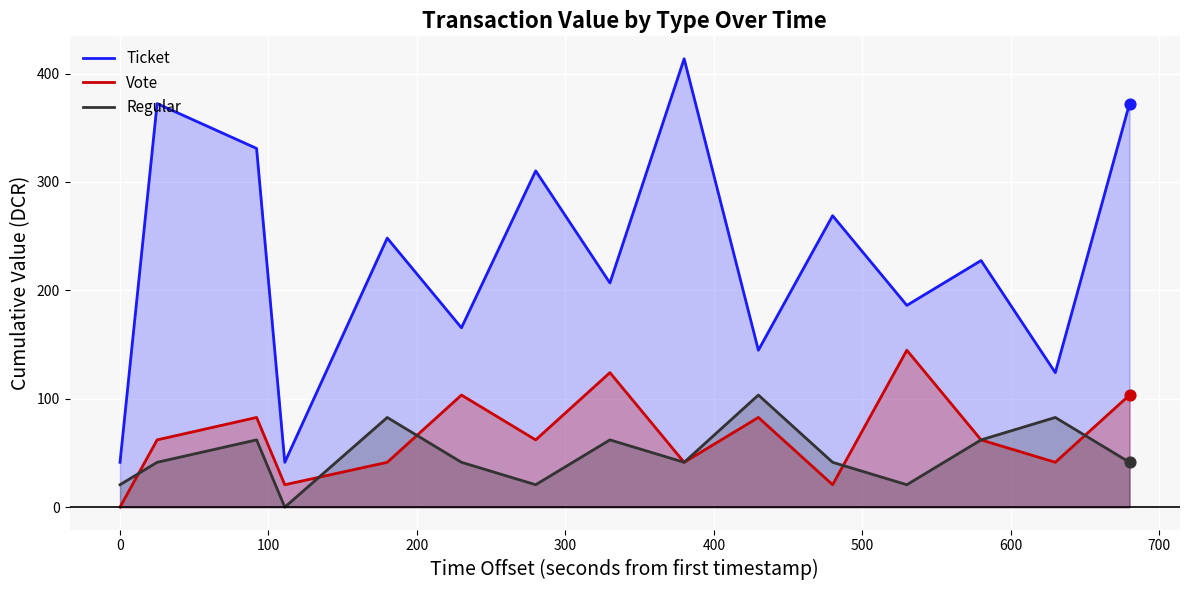

Which series has the largest total across all categories?

Ticket